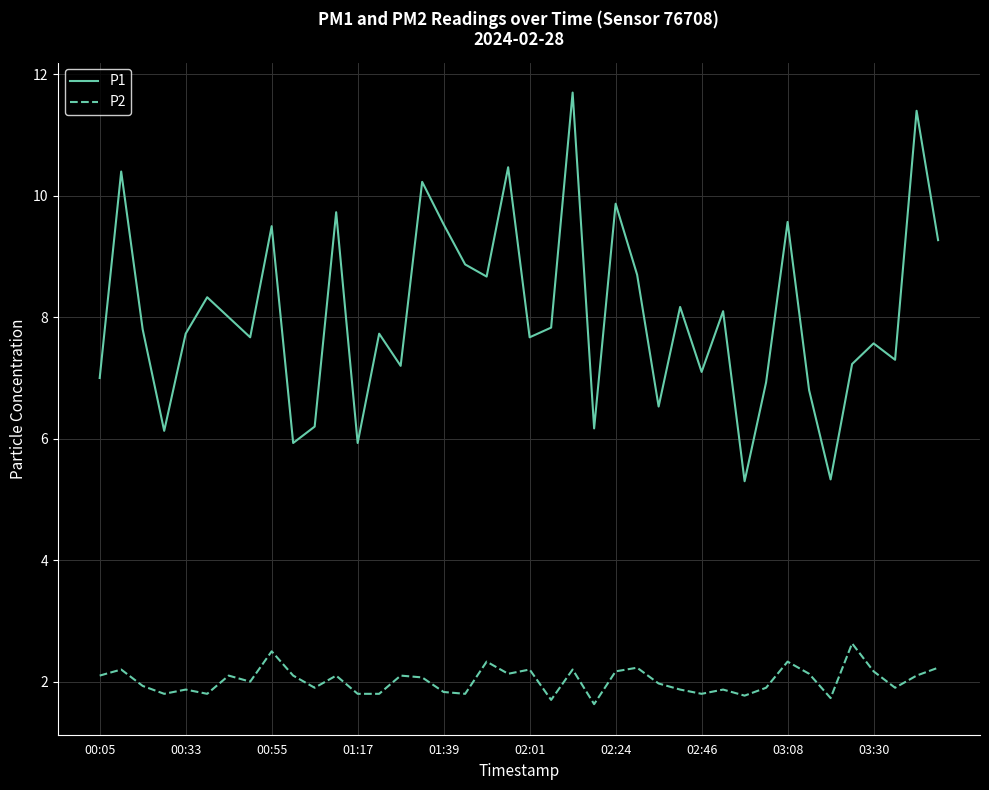

Which series has the largest total across all categories?

P1